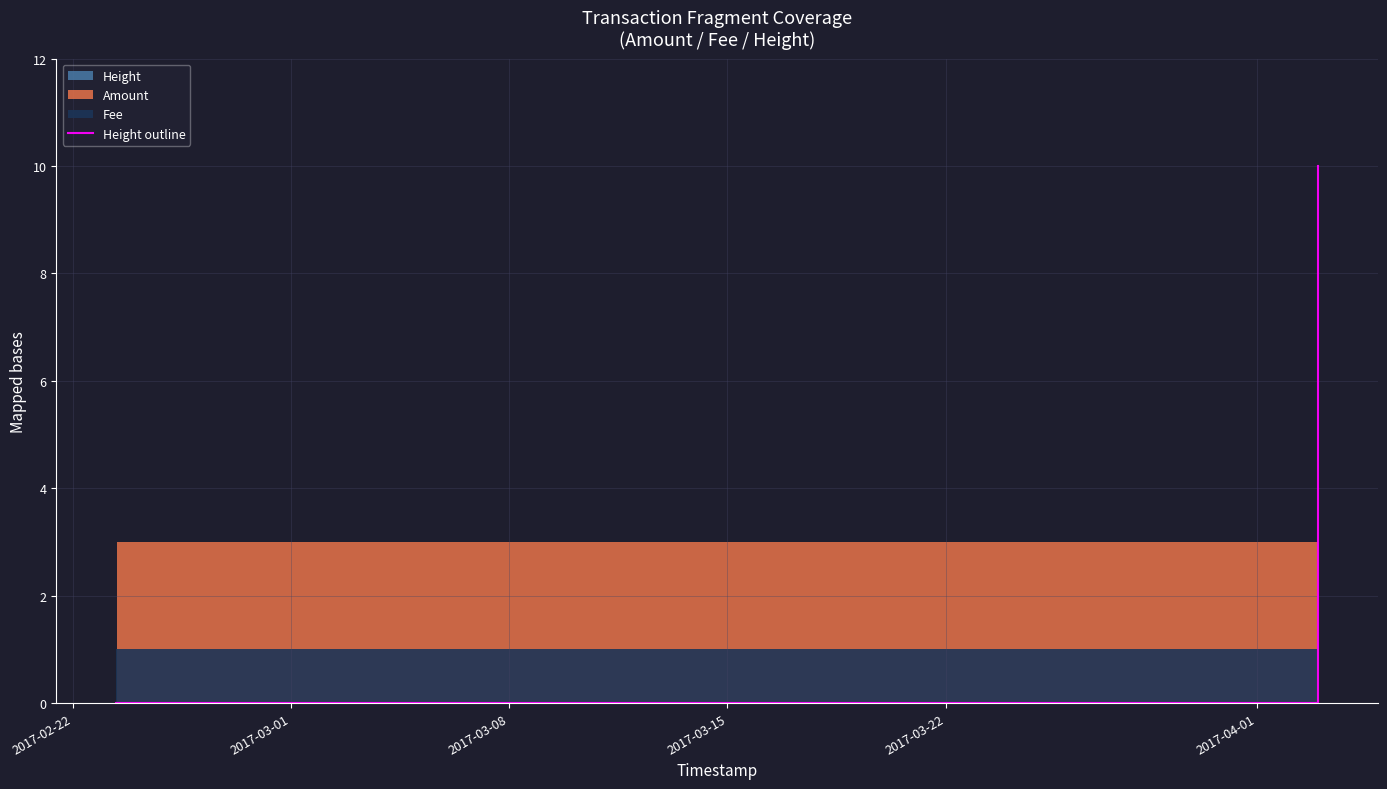

What is the difference between the maximum and minimum values?

10.0